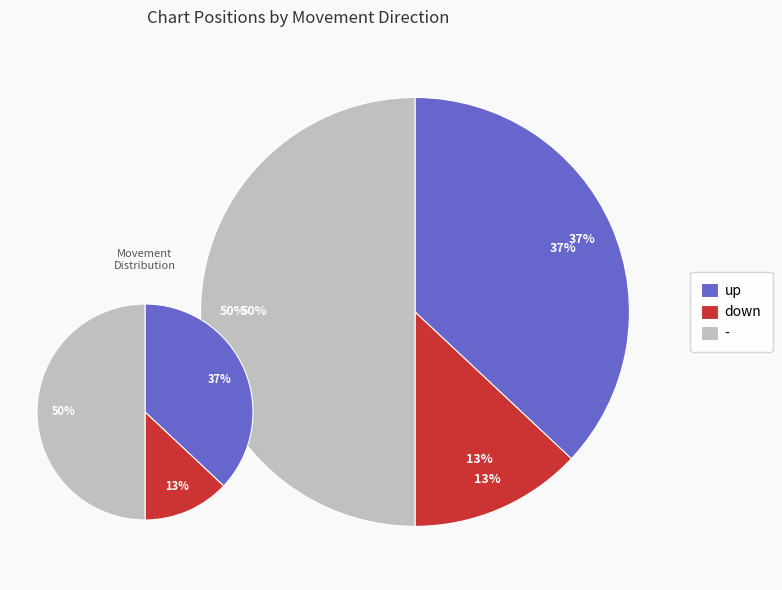

To the nearest percent, what is the average slice percentage?

33%